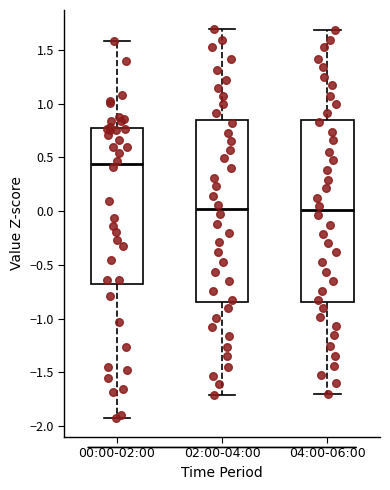

Reading left to right, read every box against the y-axis: the position of its median line, the range the box covers, and the ends of its whiskers. The values are not printed on the chart, so give them approximately, as read against the axis.

00:00-02:00: median 0.45, box -0.70 to 0.75, whiskers -1.90 to 1.60
02:00-04:00: median 0.00, box -0.85 to 0.85, whiskers -1.70 to 1.70
04:00-06:00: median 0.00, box -0.85 to 0.85, whiskers -1.70 to 1.70